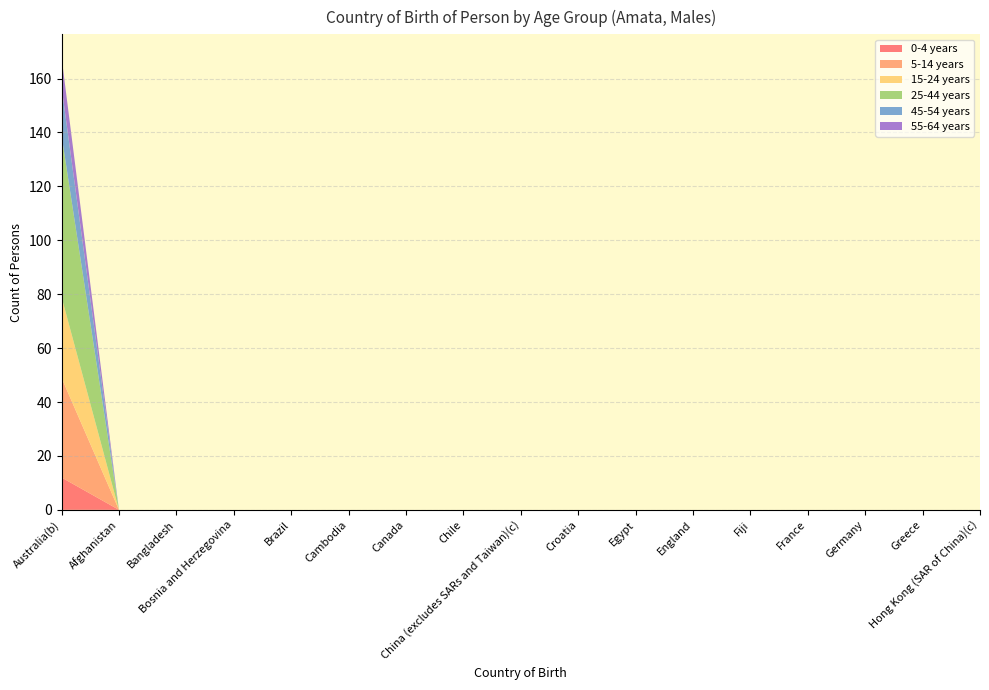

Reading right to left, transcribe all the data shown in this chart.

0-4 years: Hong Kong (SAR of China)(c)=0	Greece=0	Germany=0	France=0	Fiji=0	England=0	Egypt=0	Croatia=0	China (excludes SARs and Taiwan)(c)=0	Chile=0	Canada=0	Cambodia=0	Brazil=0	Bosnia and Herzegovina=0	Bangladesh=0	Afghanistan=0	Australia(b)=12
5-14 years: Hong Kong (SAR of China)(c)=0	Greece=0	Germany=0	France=0	Fiji=0	England=0	Egypt=0	Croatia=0	China (excludes SARs and Taiwan)(c)=0	Chile=0	Canada=0	Cambodia=0	Brazil=0	Bosnia and Herzegovina=0	Bangladesh=0	Afghanistan=0	Australia(b)=37
15-24 years: Hong Kong (SAR of China)(c)=0	Greece=0	Germany=0	France=0	Fiji=0	England=0	Egypt=0	Croatia=0	China (excludes SARs and Taiwan)(c)=0	Chile=0	Canada=0	Cambodia=0	Brazil=0	Bosnia and Herzegovina=0	Bangladesh=0	Afghanistan=0	Australia(b)=30
25-44 years: Hong Kong (SAR of China)(c)=0	Greece=0	Germany=0	France=0	Fiji=0	England=0	Egypt=0	Croatia=0	China (excludes SARs and Taiwan)(c)=0	Chile=0	Canada=0	Cambodia=0	Brazil=0	Bosnia and Herzegovina=0	Bangladesh=0	Afghanistan=0	Australia(b)=60
45-54 years: Hong Kong (SAR of China)(c)=0	Greece=0	Germany=0	France=0	Fiji=0	England=0	Egypt=0	Croatia=0	China (excludes SARs and Taiwan)(c)=0	Chile=0	Canada=0	Cambodia=0	Brazil=0	Bosnia and Herzegovina=0	Bangladesh=0	Afghanistan=0	Australia(b)=18
55-64 years: Hong Kong (SAR of China)(c)=0	Greece=0	Germany=0	France=0	Fiji=0	England=0	Egypt=0	Croatia=0	China (excludes SARs and Taiwan)(c)=0	Chile=0	Canada=0	Cambodia=0	Brazil=0	Bosnia and Herzegovina=0	Bangladesh=0	Afghanistan=0	Australia(b)=11